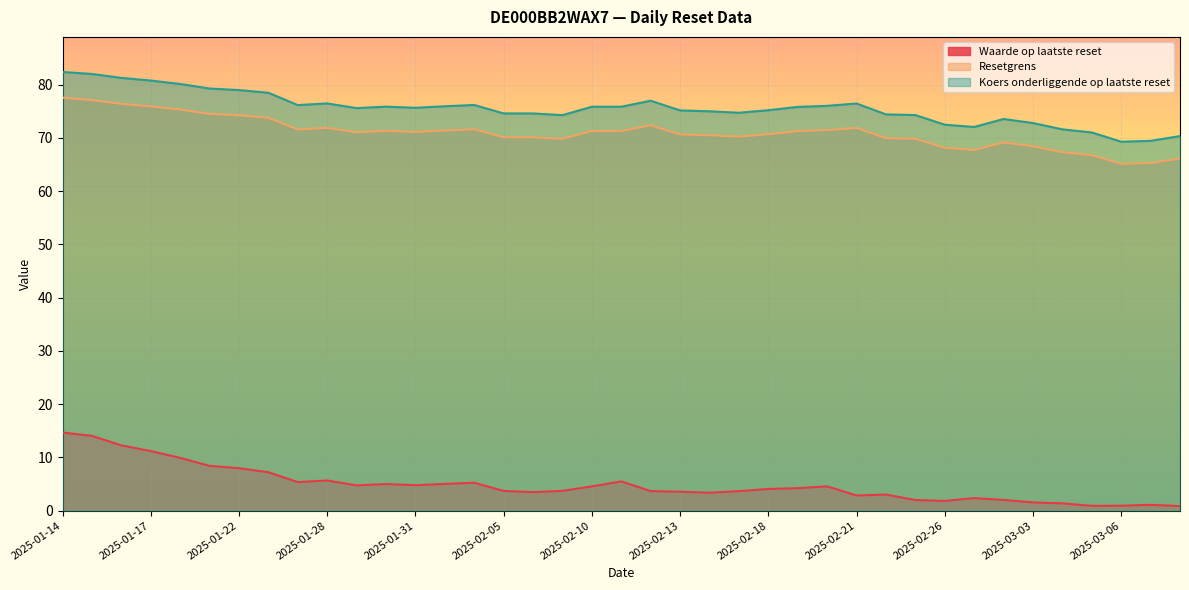

Is it true that Koers onderliggende op laatste reset equals 133.3 at 2025-02-10?

False